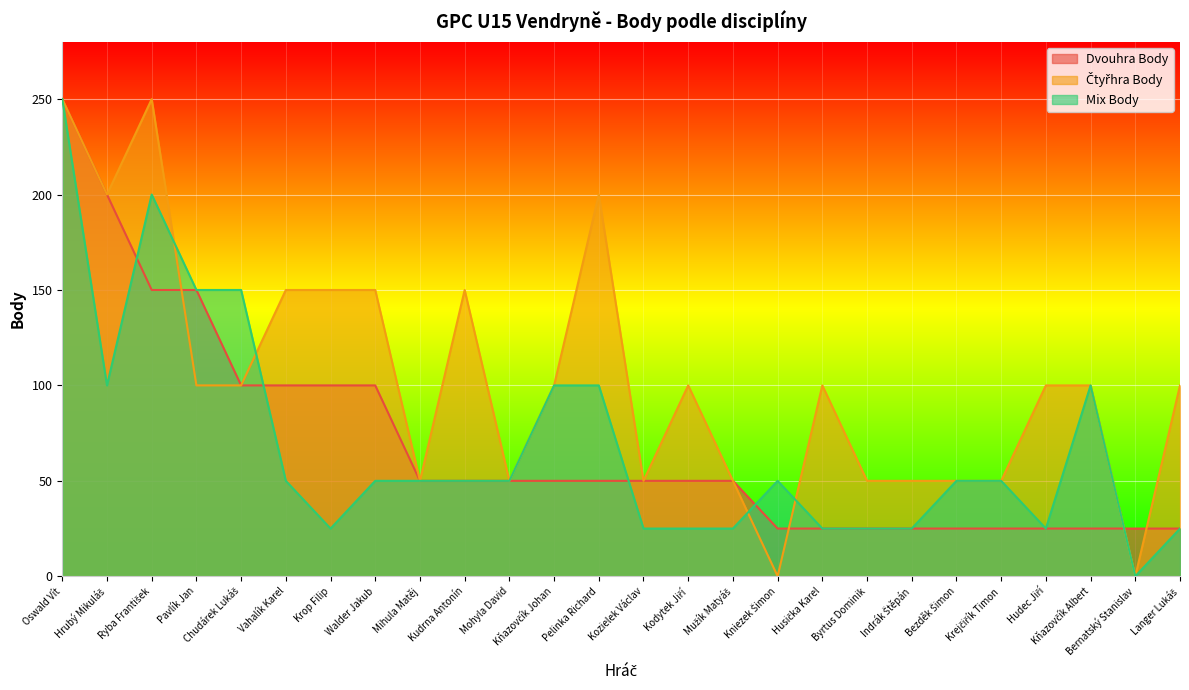

Between which two adjacent categories do Čtyřhra Body and Mix Body first intersect?

Ryba František and Pavlík Jan